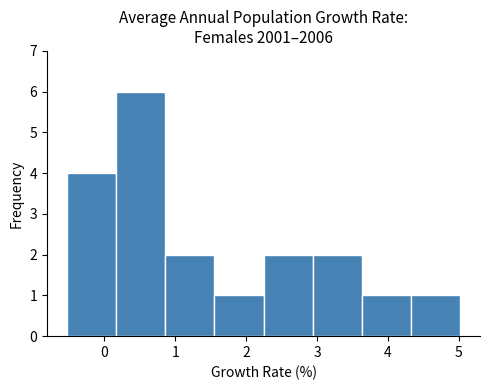

Over which range of the x-axis is the bar tallest?

0.2 to 0.9